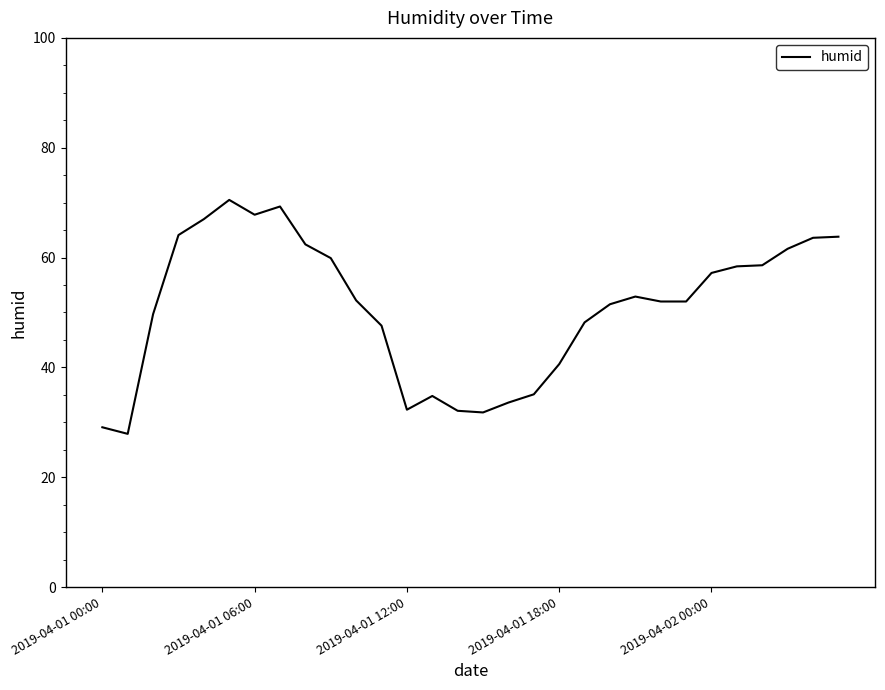

What is the smallest value displayed?

27.9